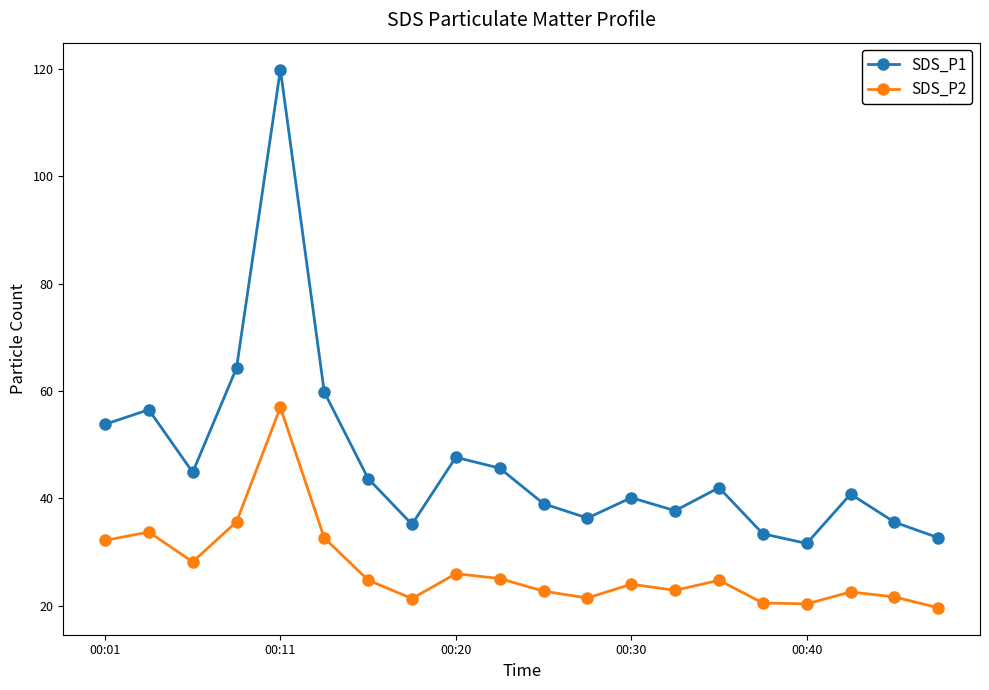

Rank the series by their maximum value, from highest to lowest.

SDS_P1, SDS_P2